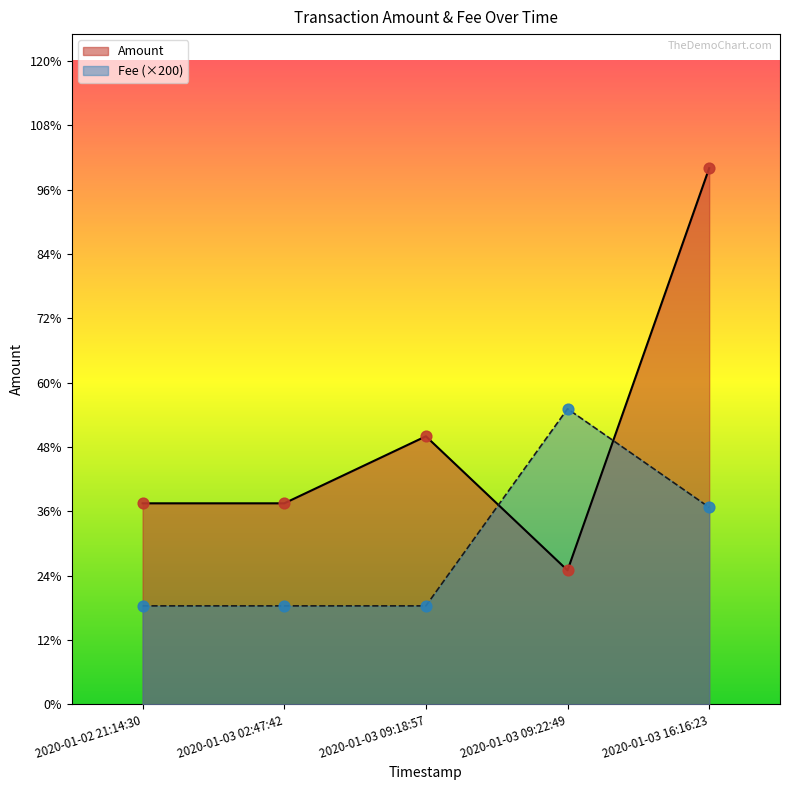

Which series contains the highest Y value?

Amount